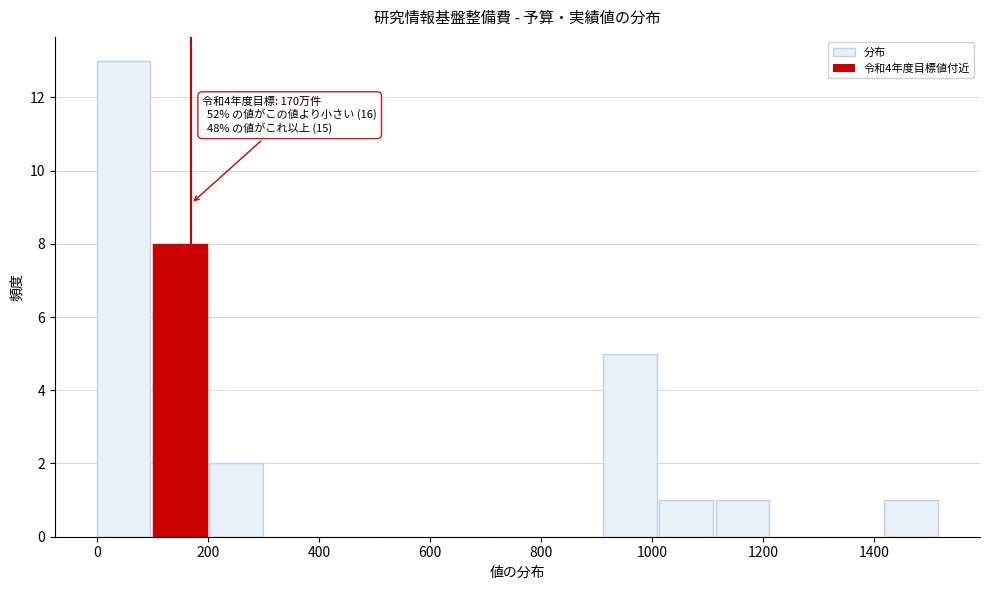

Which range on the x-axis has the tallest bar?

0 to 100